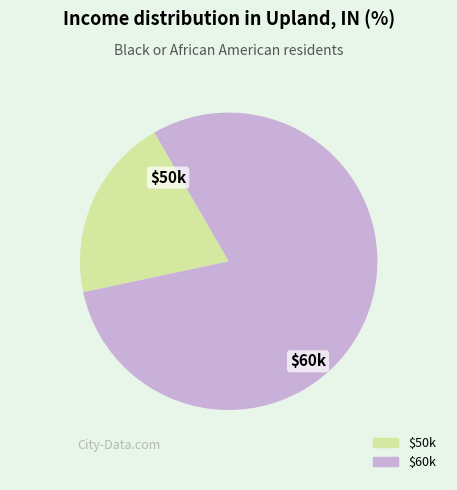

Does any single category account for the majority?

Yes